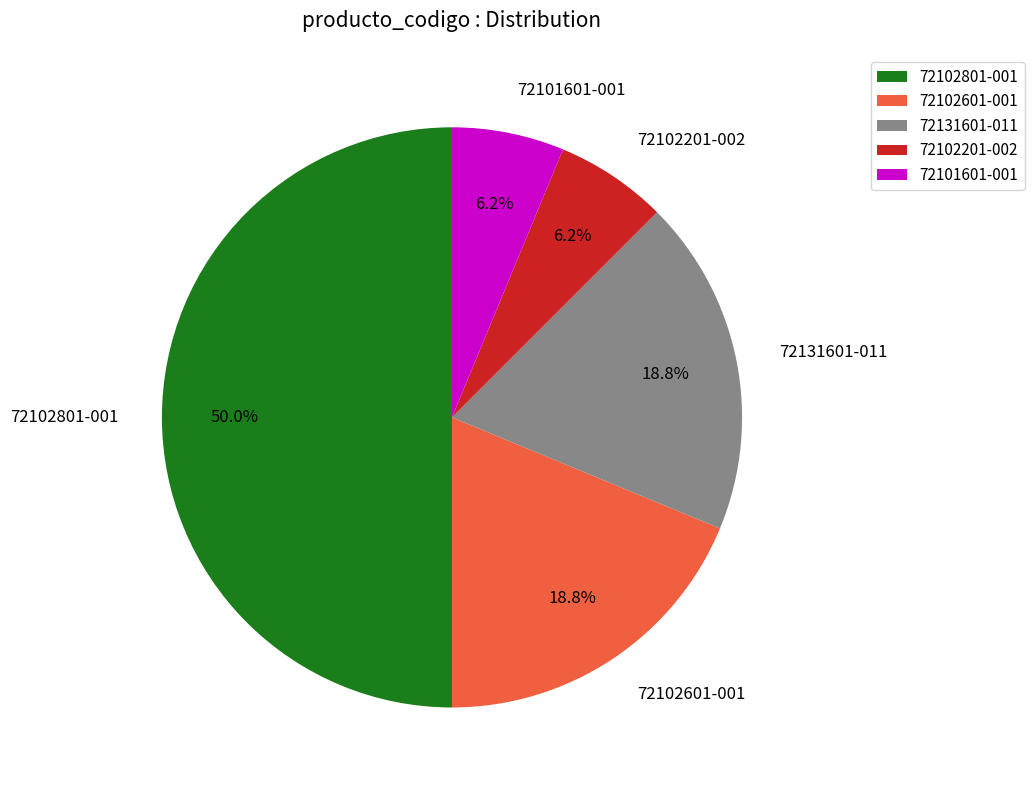

What percentage is the 72101601-001 slice, to the nearest percent?

6%